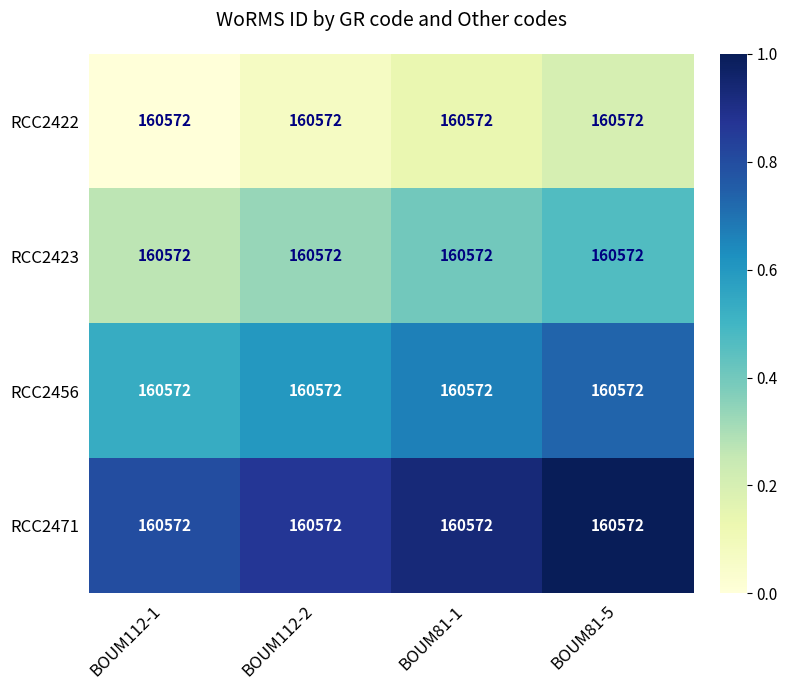

Reading right to left, extract all data points from this chart.

RCC2422: BOUM81-5=160572.0	BOUM81-1=160572.0	BOUM112-2=160572.0	BOUM112-1=160572.0
RCC2423: BOUM81-5=160572.0	BOUM81-1=160572.0	BOUM112-2=160572.0	BOUM112-1=160572.0
RCC2456: BOUM81-5=160572.0	BOUM81-1=160572.0	BOUM112-2=160572.0	BOUM112-1=160572.0
RCC2471: BOUM81-5=160572.0	BOUM81-1=160572.0	BOUM112-2=160572.0	BOUM112-1=160572.0